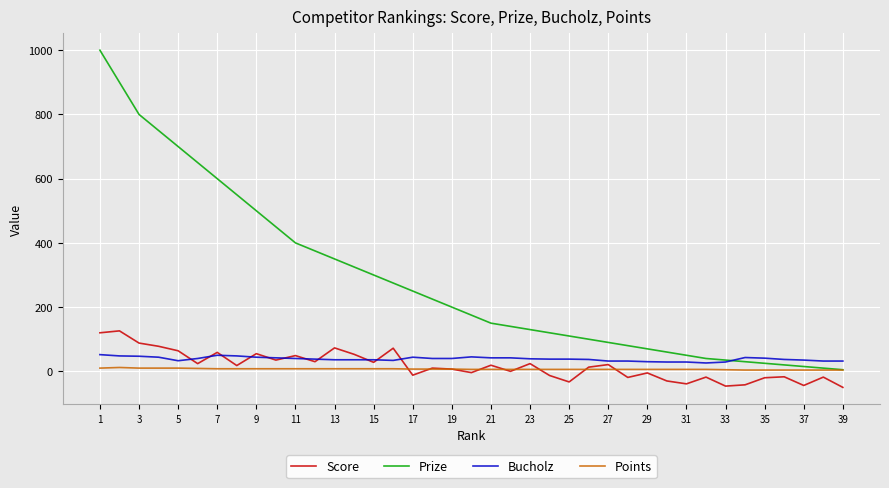

True or false: Score and Prize intersect in this chart.

False